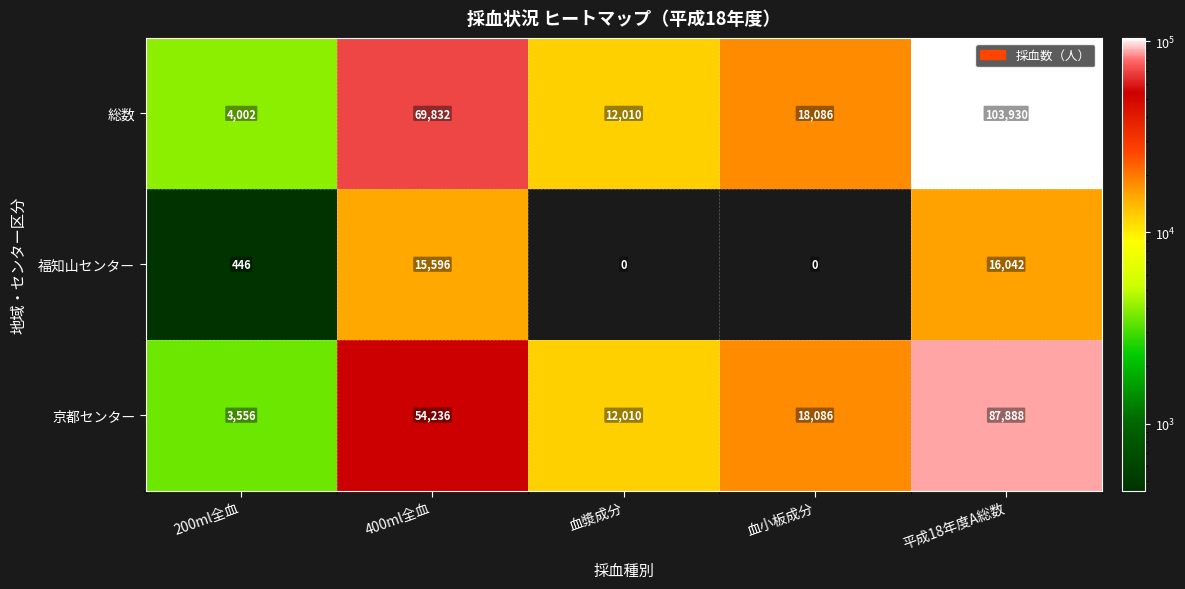

Rank the series by their average value, from highest to lowest.

総数, 京都センター, 福知山センター